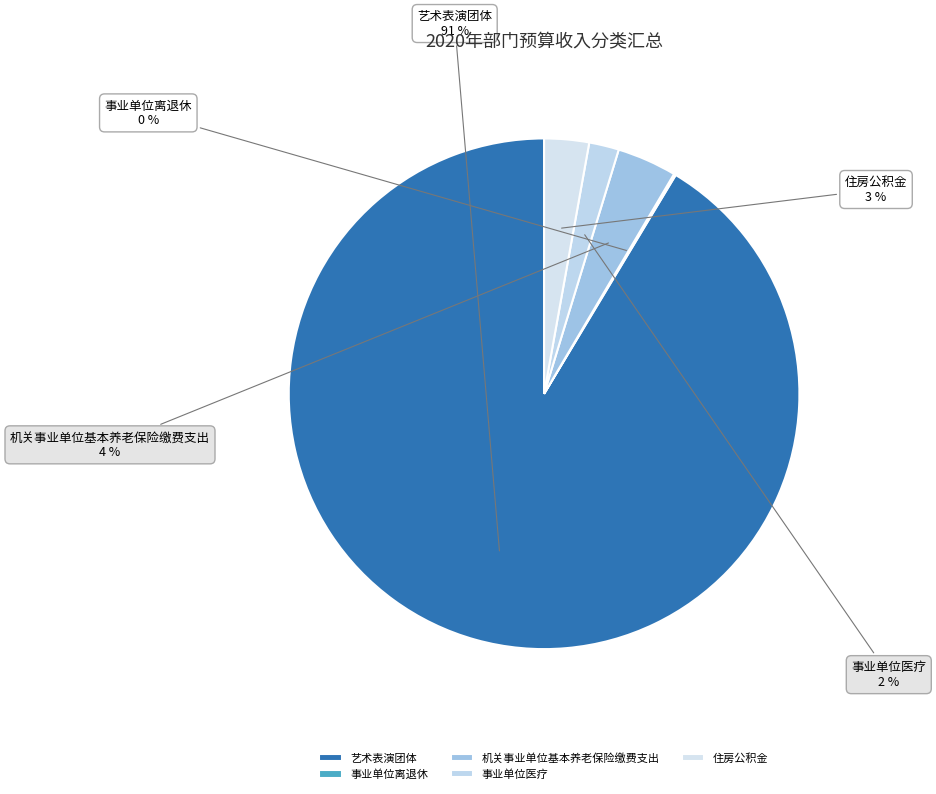

To the nearest percent, what is the combined percentage of 机关事业单位基本养老保险缴费支出 and 艺术表演团体?

95%